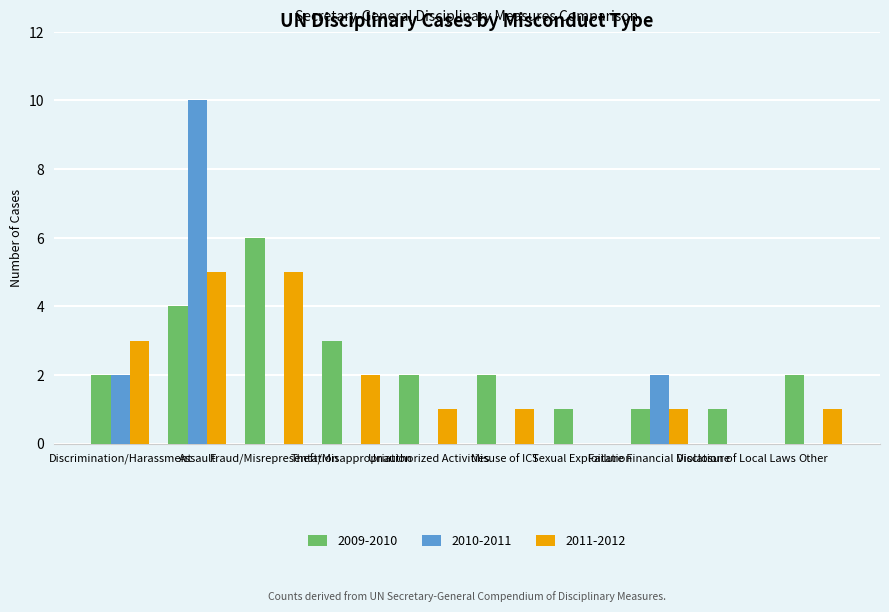

What is the sum of all 2011-2012 values?

19